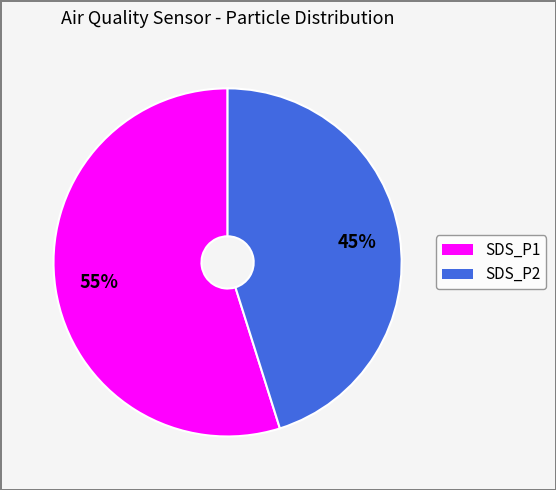

What is the largest slice in the pie chart?

SDS_P1